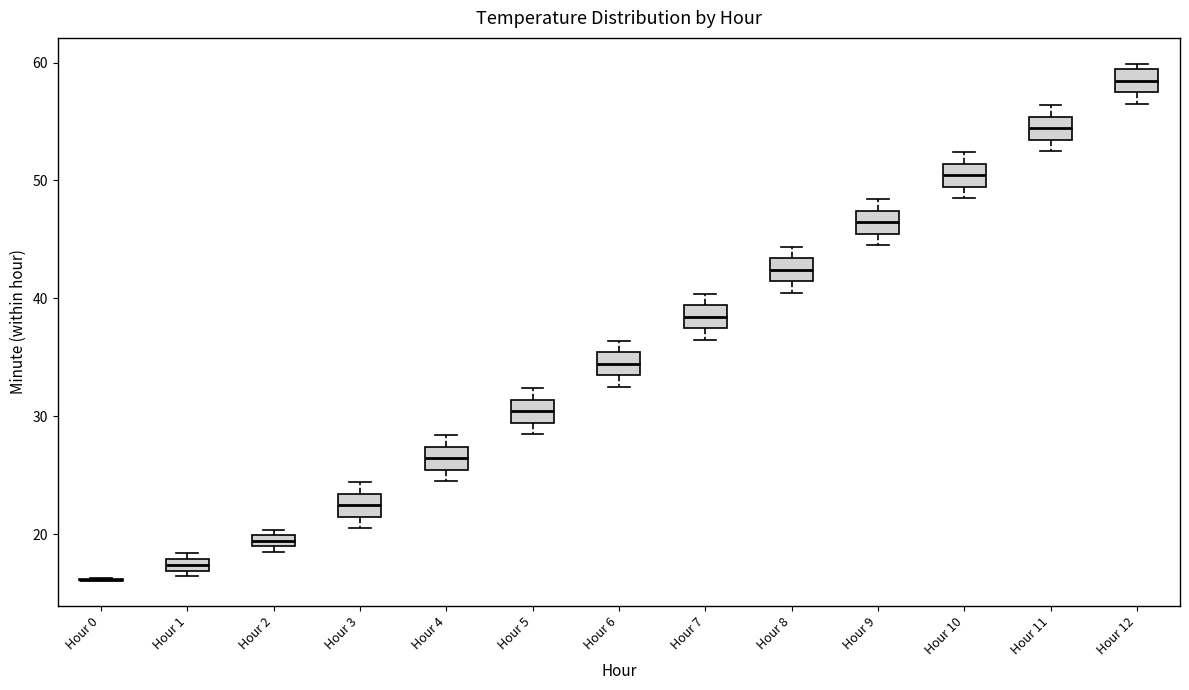

Where is the lower edge of the box for Hour 6 on the y-axis? The values are not printed on the chart, so give them approximately, as read against the axis.

33